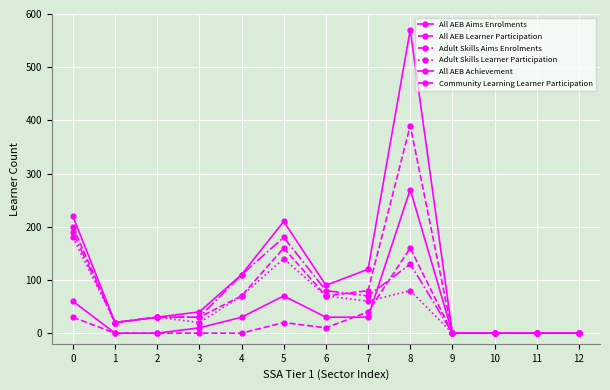

Is the value of Adult Skills Learner Participation at 2 greater than the value of Adult Skills Aims Enrolments at 7?

No